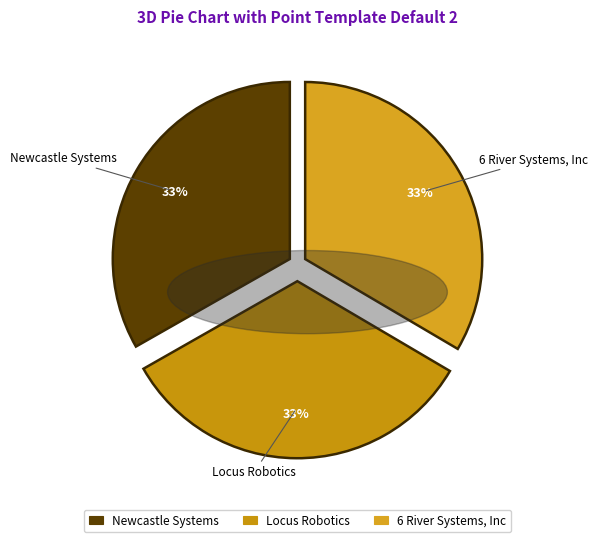

Is there any slice that represents more than half of the pie?

No